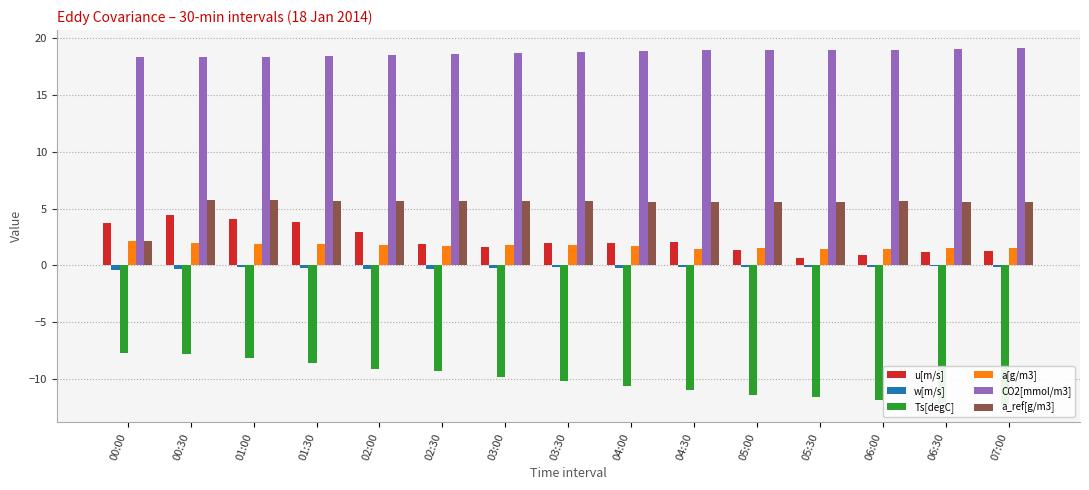

At how many categories does at least one series exceed 10?

15